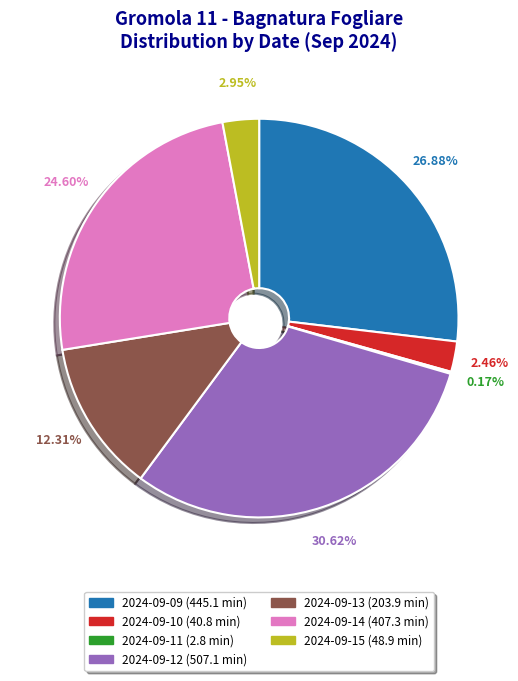

Between 2024-09-10 and 2024-09-09, which is larger?

2024-09-09